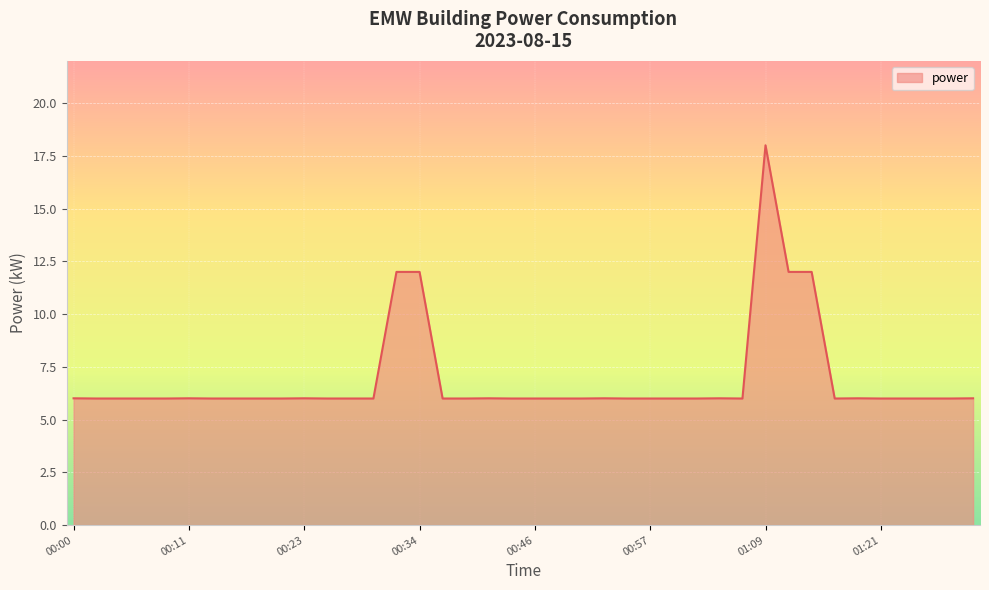

What is the greatest value displayed?

18.0